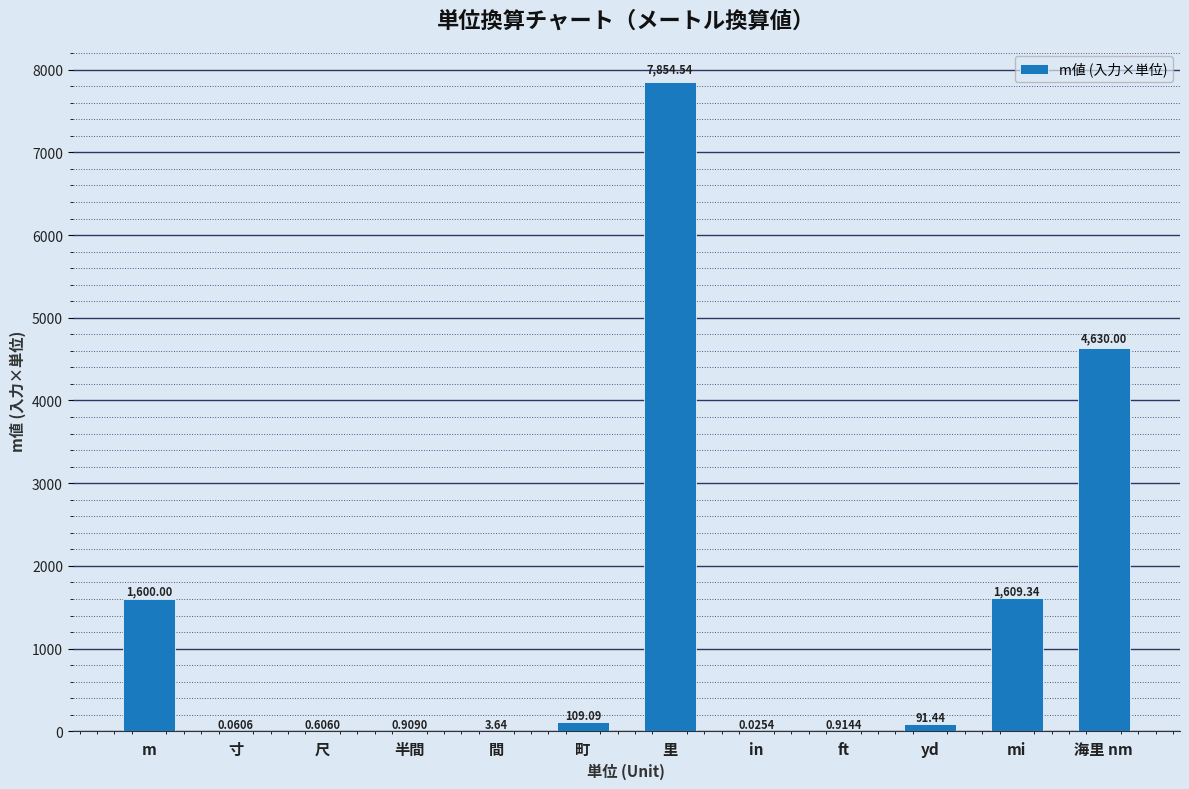

What is the sum of all values?

15900.6